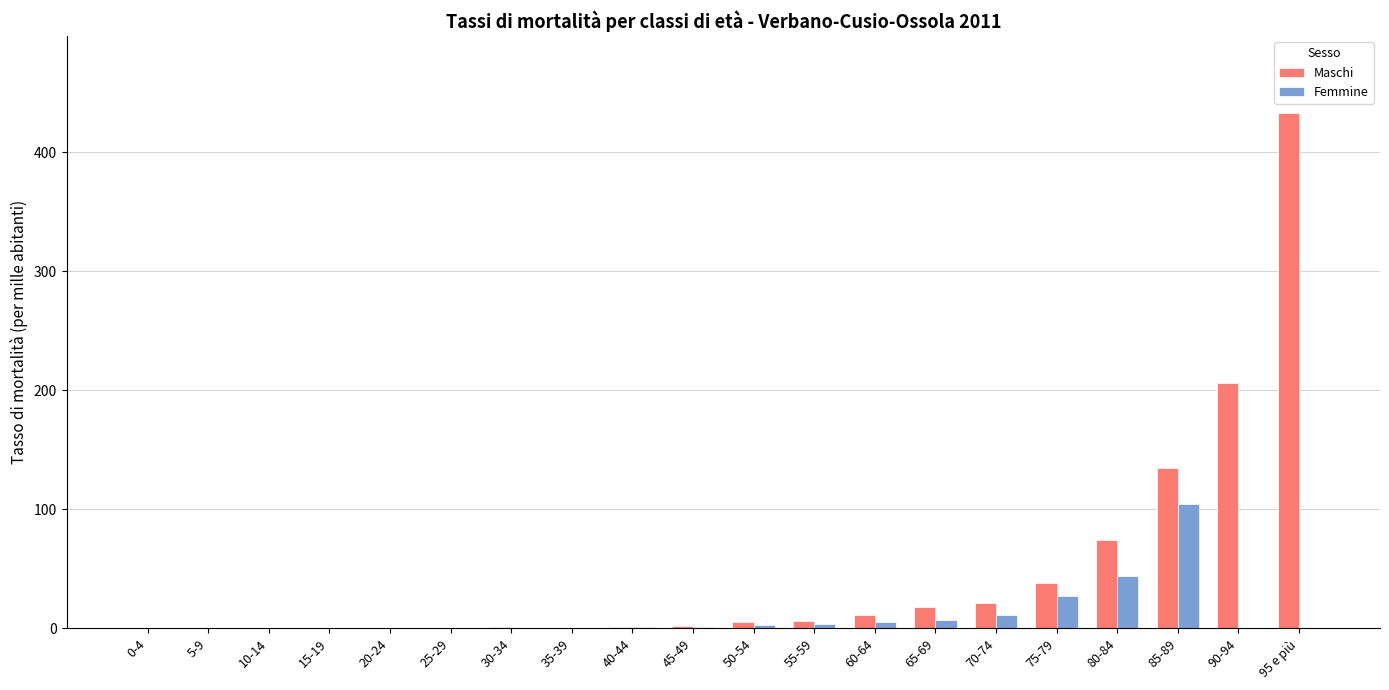

Count the number of categories in the chart.

20